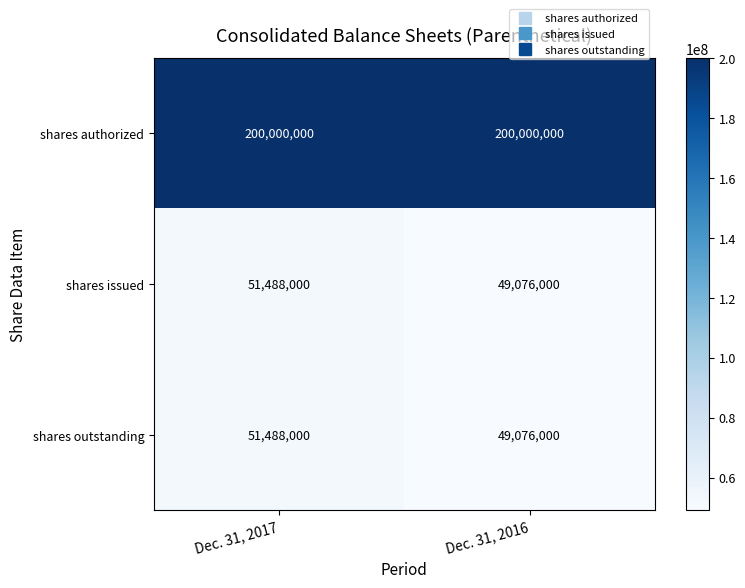

What is the average value of the shares issued series?

50282000